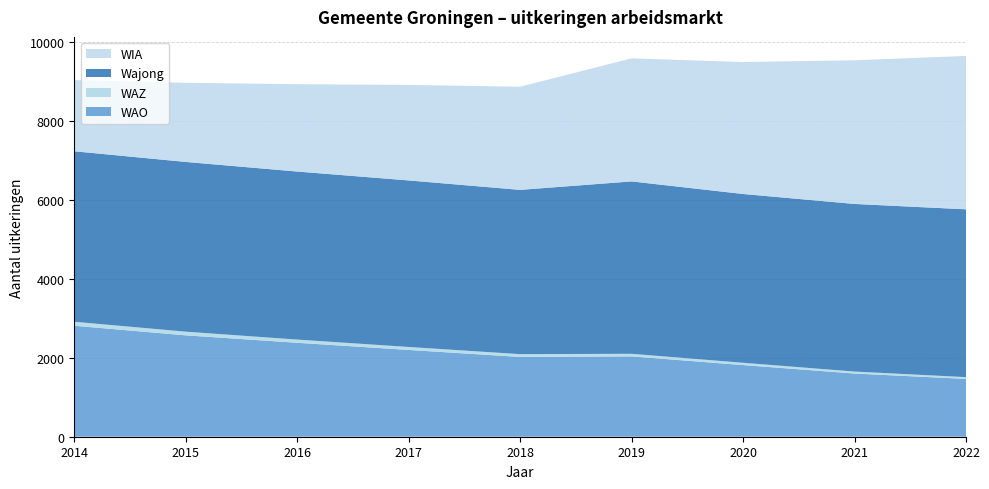

Reading right to left, transcribe all the data shown in this chart.

WAO: 2022=1463	2021=1599	2020=1813	2019=2033	2018=2019	2017=2196	2016=2377	2015=2565	2014=2808
WAZ: 2022=45	2021=50	2020=58	2019=65	2018=70	2017=75	2016=81	2015=93	2014=101
Wajong: 2022=4246	2021=4241	2020=4271	2019=4362	2018=4157	2017=4214	2016=4252	2015=4295	2014=4314
WIA: 2022=3881	2021=3635	2020=3338	2019=3114	2018=2610	2017=2416	2016=2210	2015=2002	2014=1801